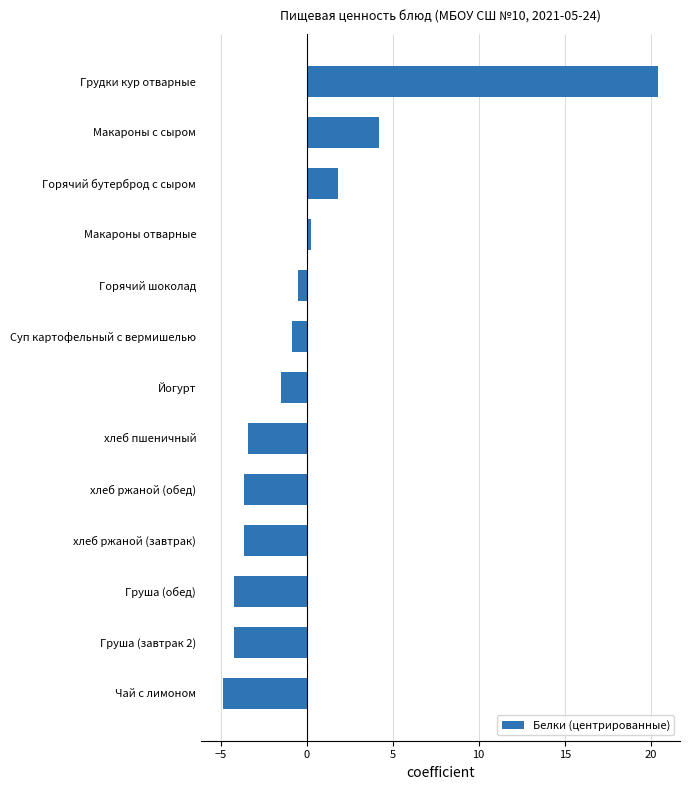

What is the change in value from хлеб ржаной (завтрак) to Макароны с сыром?

+7.9